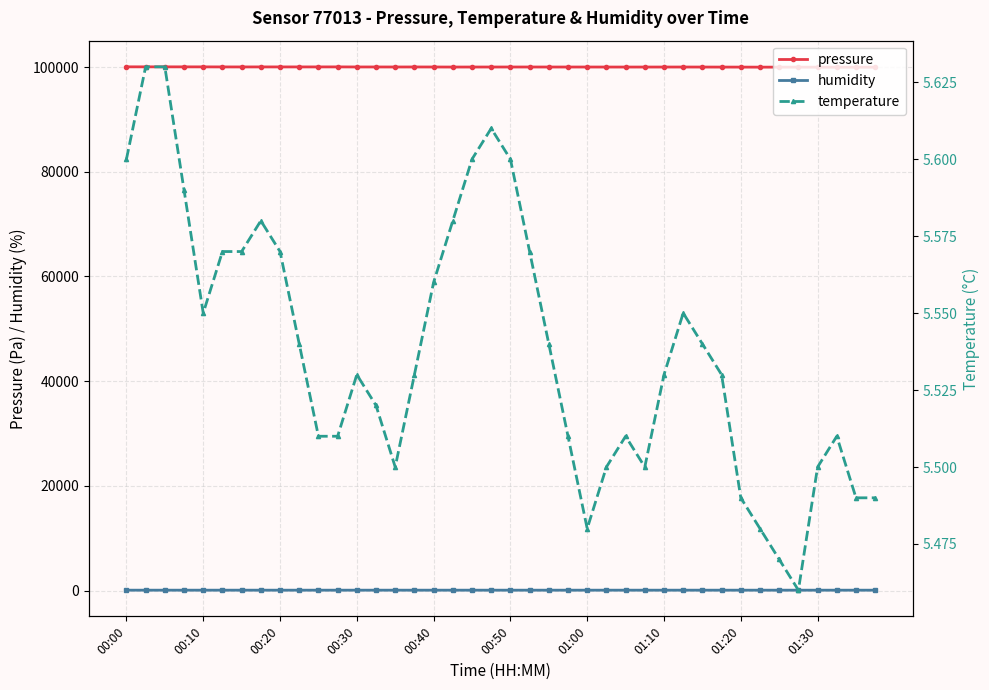

List the series in order of their peak value, highest first.

pressure, humidity, temperature